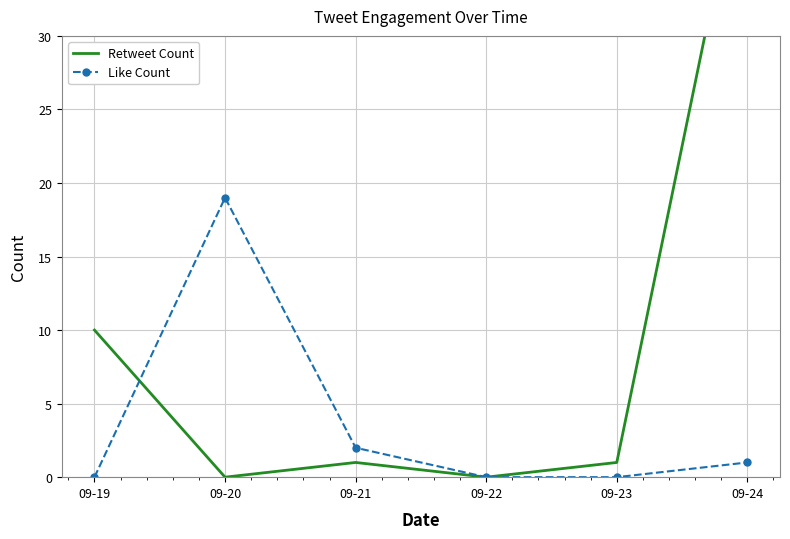

Which series has the widest spread of values?

Retweet Count